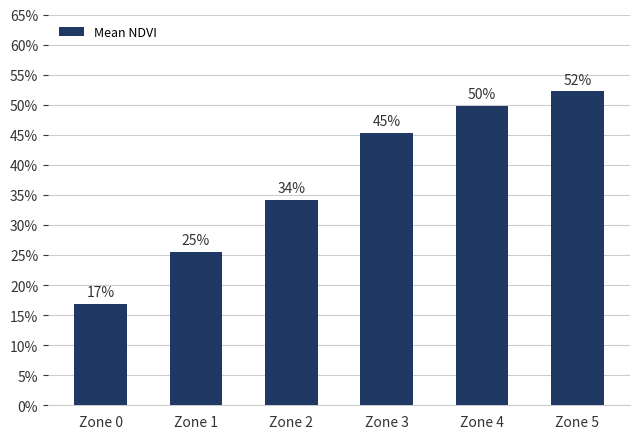

List the labels in order of value, smallest first.

Zone 0, Zone 1, Zone 2, Zone 3, Zone 4, Zone 5